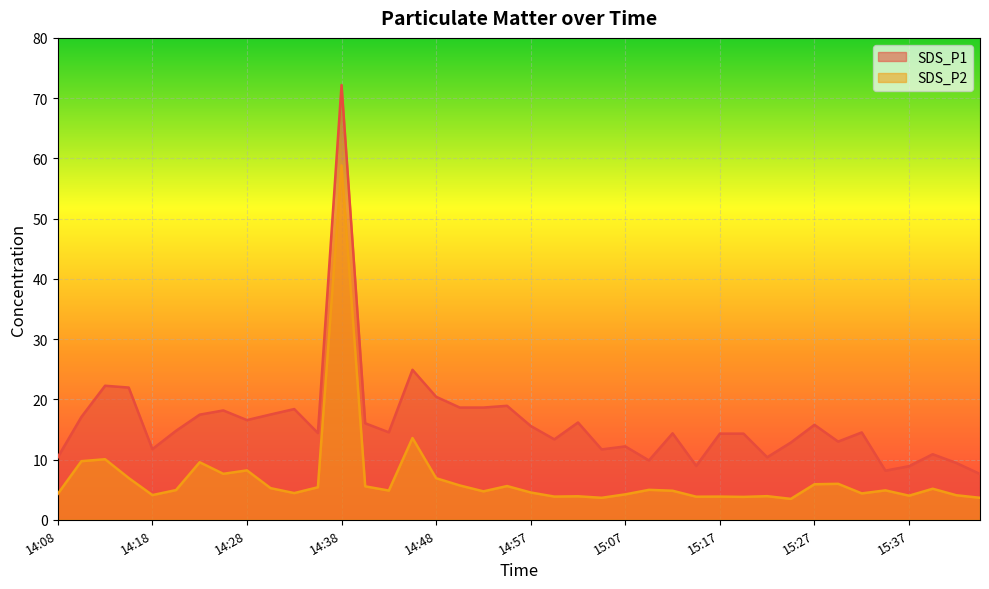

How many interior local valleys does the SDS_P1 series have?

11